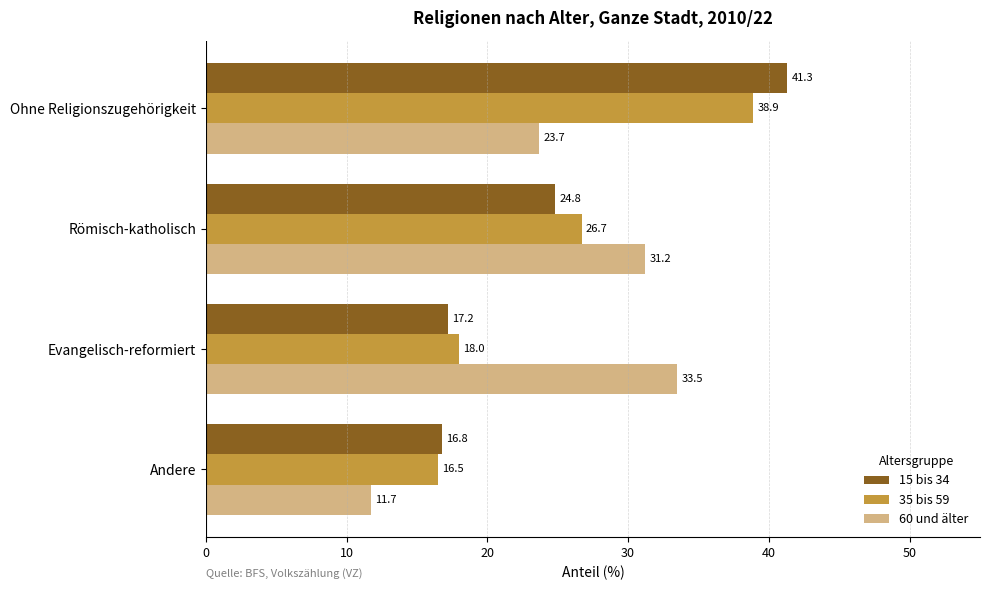

Is the value of 15 bis 34 at Andere greater than the value of 60 und älter at Evangelisch-reformiert?

No